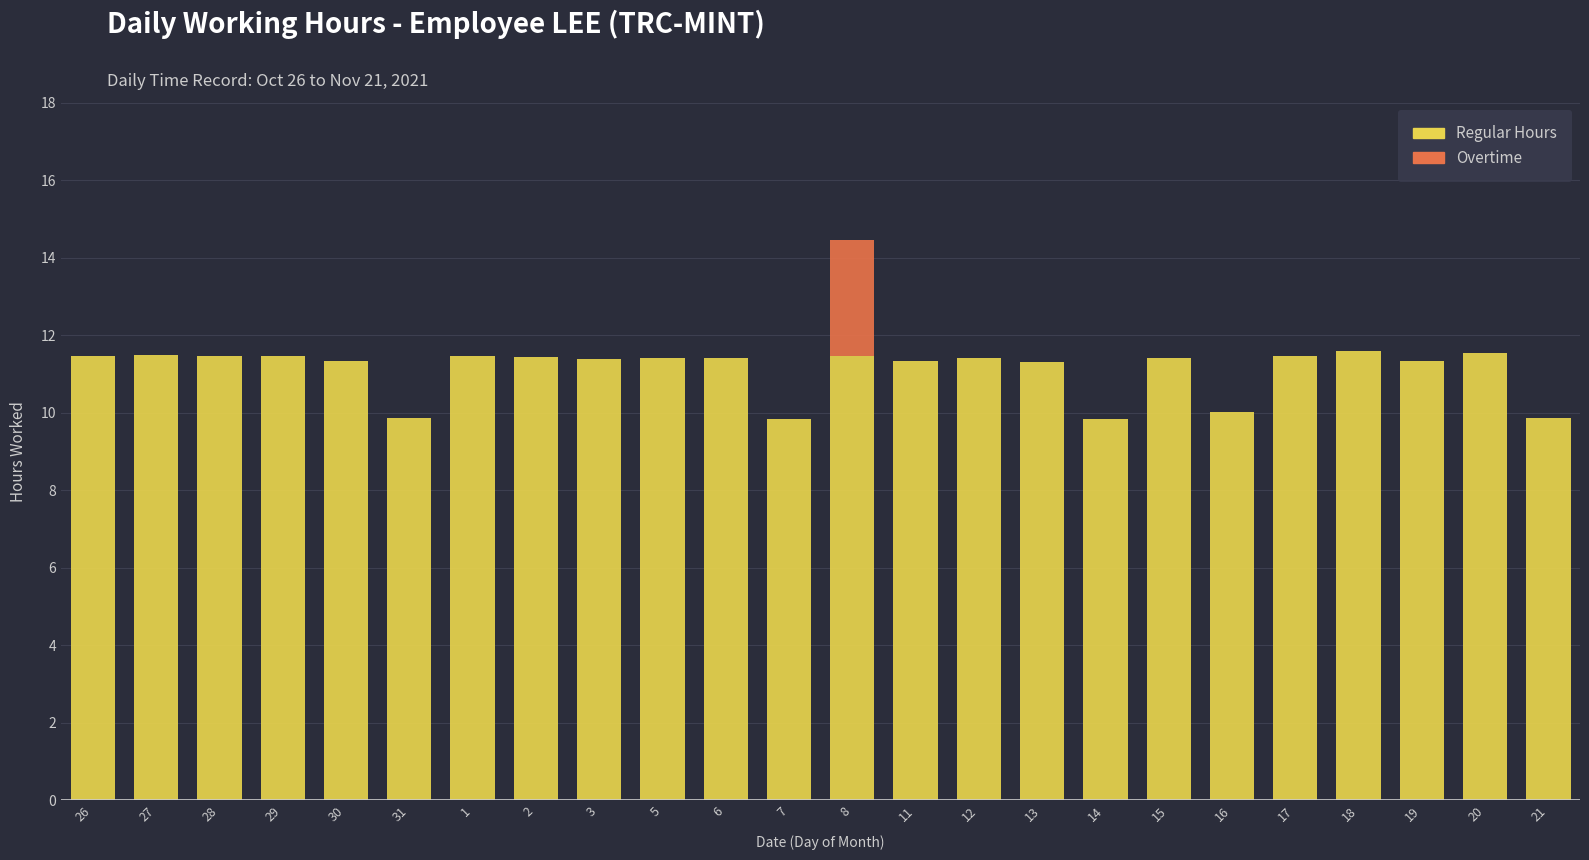

Where does the Regular Hours series first go above 11?

26